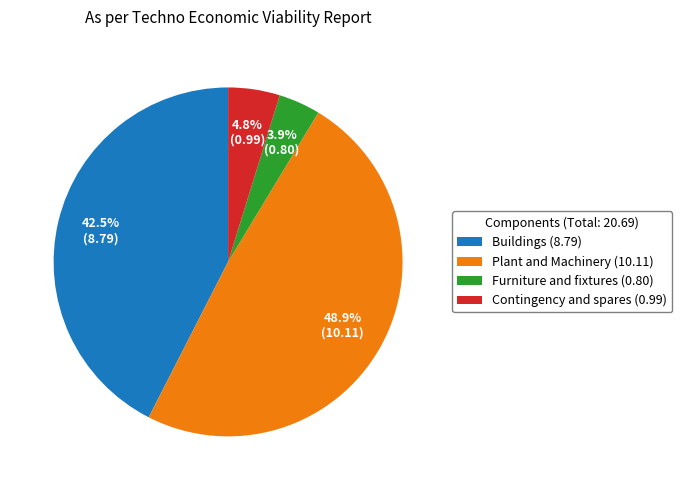

Which slice is the largest?

Plant and Machinery